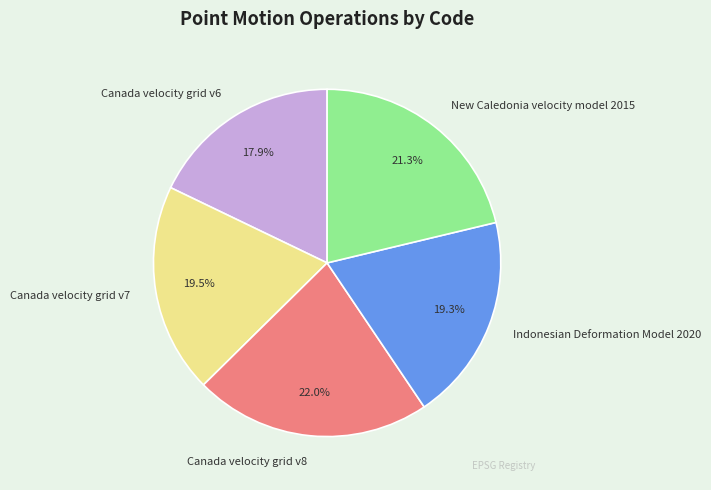

Is the sum of Canada velocity grid v6 and Canada velocity grid v7 greater than half?

No